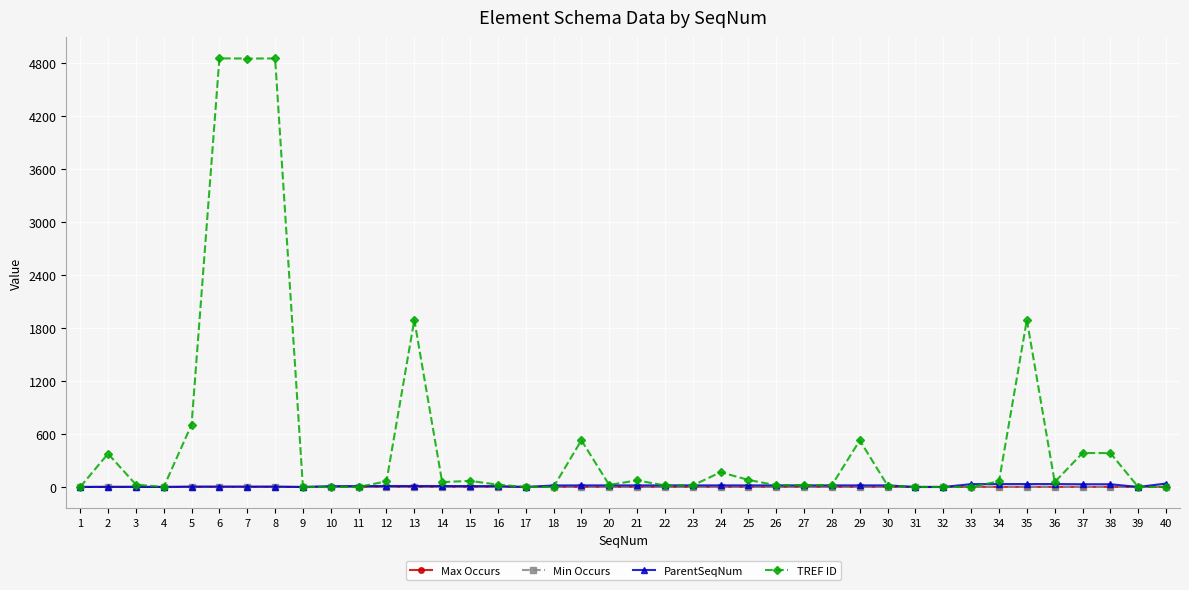

Which series has the largest range (max minus min)?

TREF ID